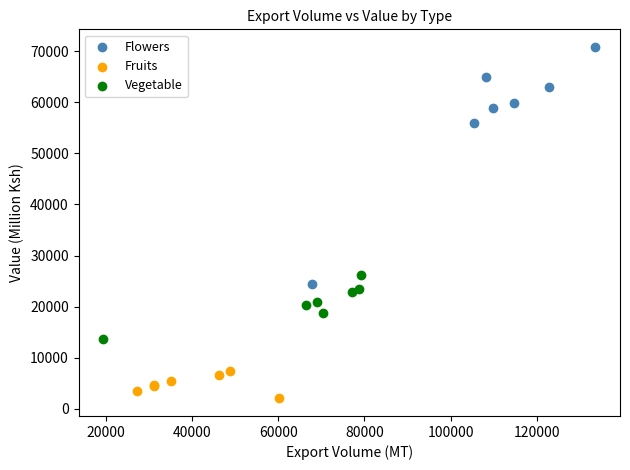

Which series has the largest Y range (max minus min)?

Flowers